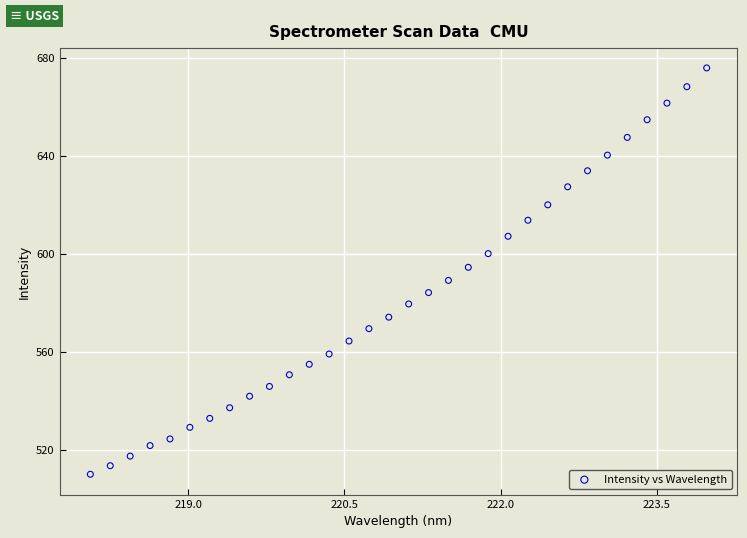

What is the range of Y values (max minus min)?

165.7